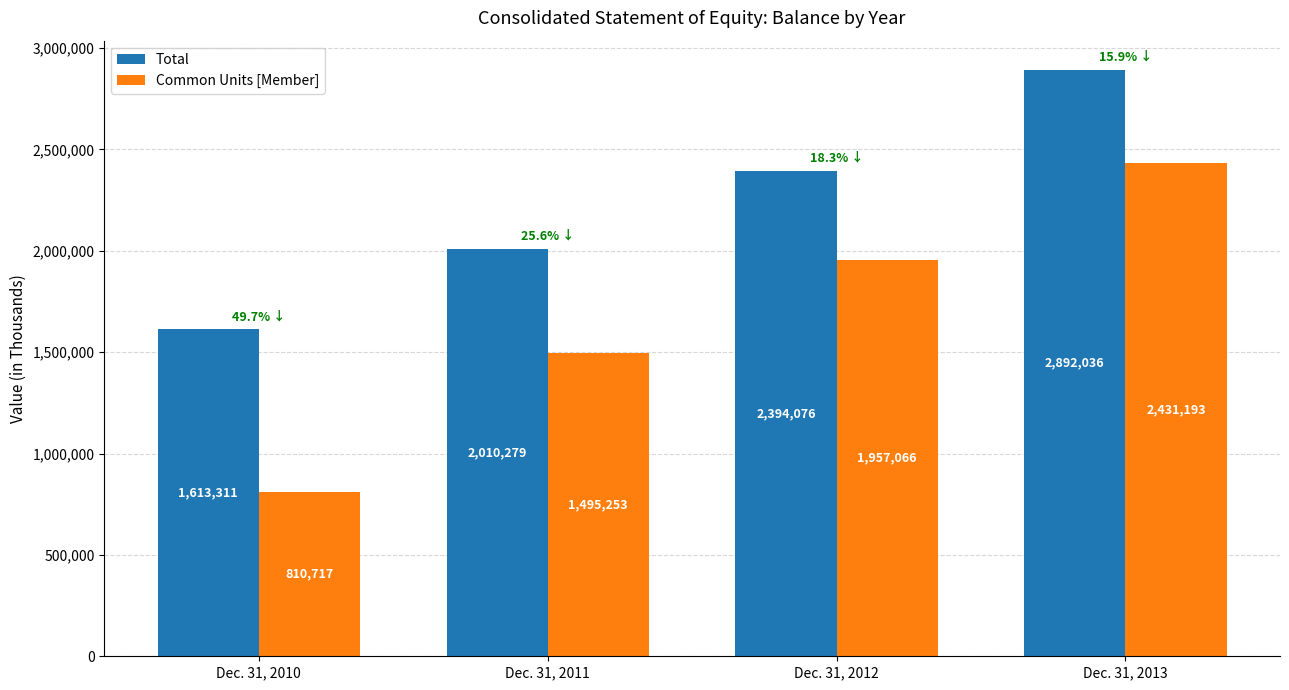

The Common Units [Member] series shows 445106 at Dec. 31, 2010. True or false?

False